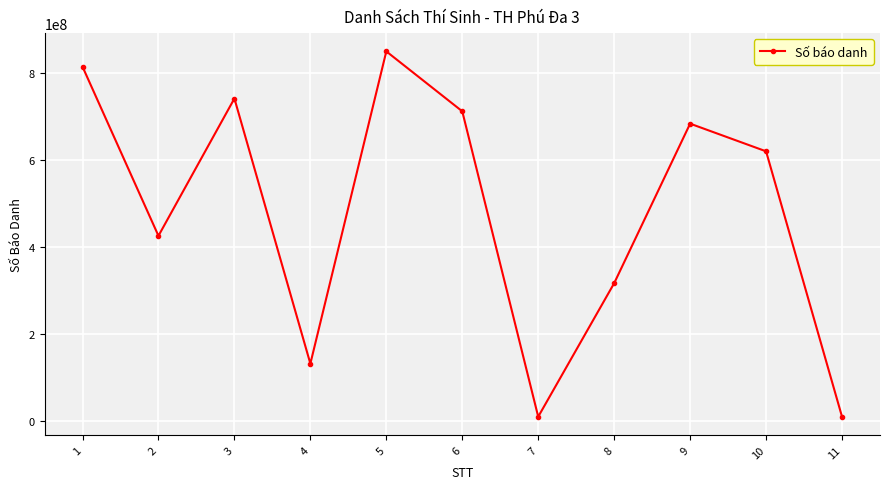

Is it true that the value at 10 is 949635048?

False